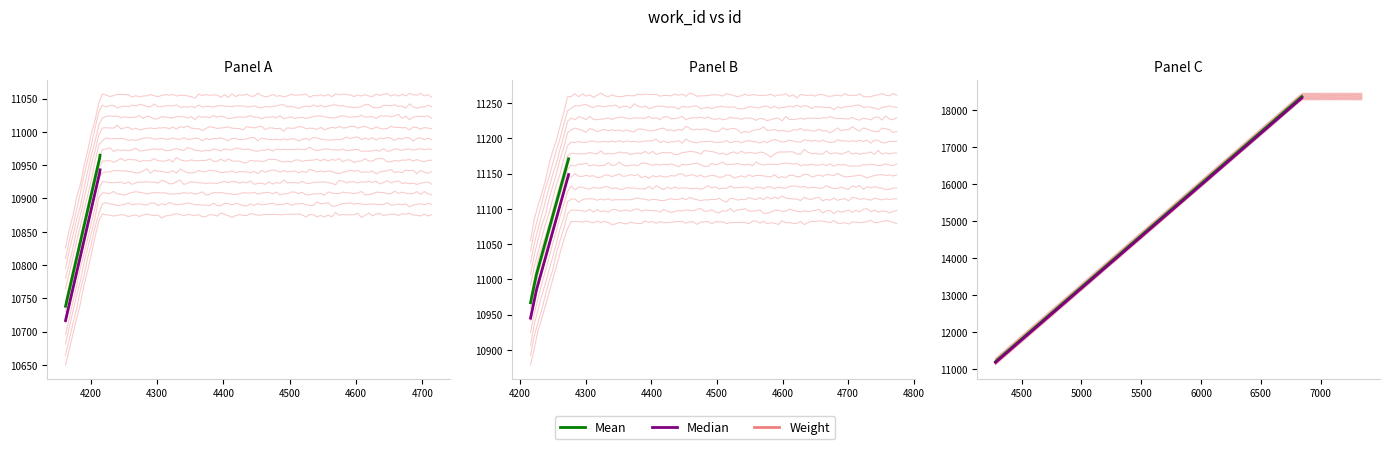

What is the average value?

11843